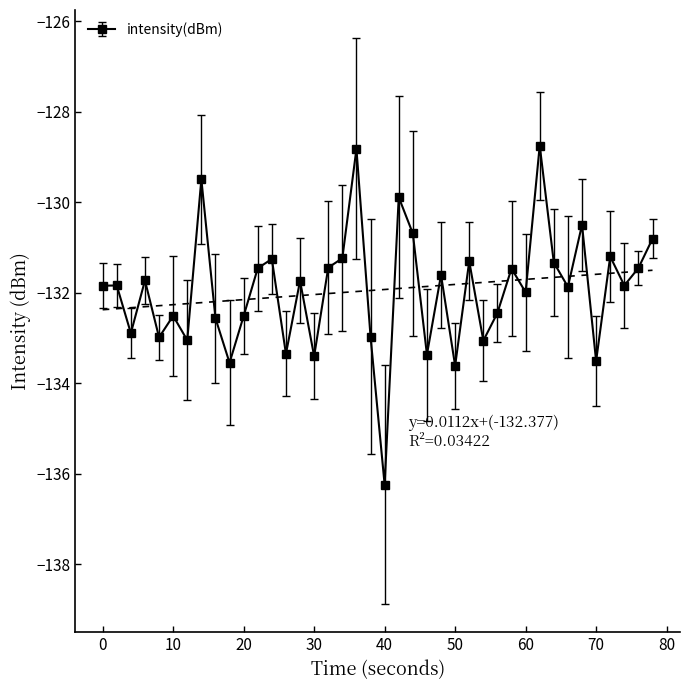

Which category has the lowest value in the intensity(dBm) series?

40